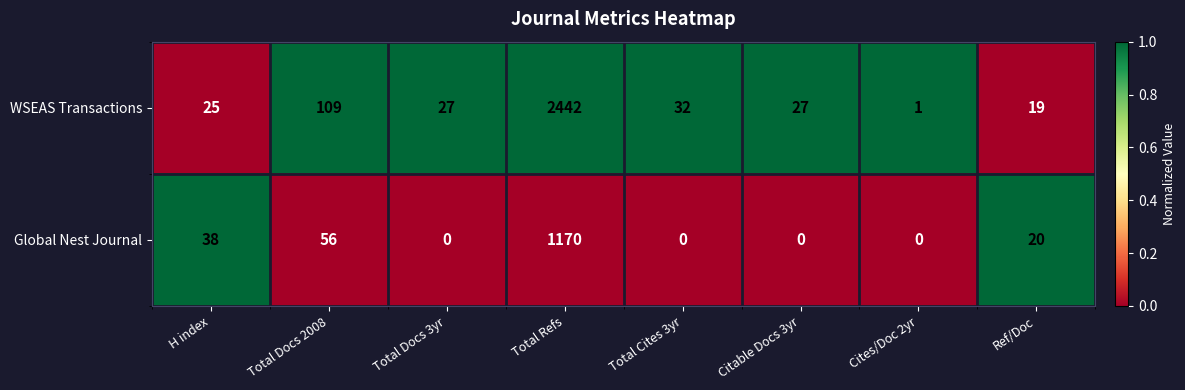

Rank the series by their average value, from highest to lowest.

WSEAS Transactions, Global Nest Journal